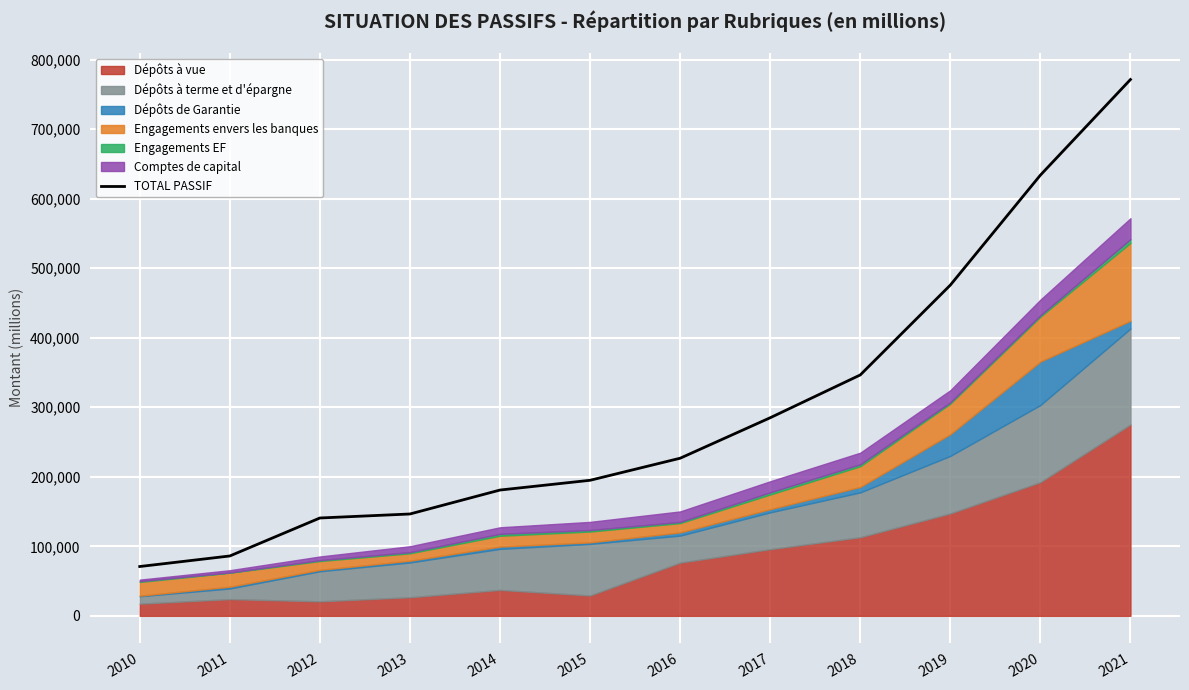

What is the sum of the values at 2011 and 2012?

226793.9